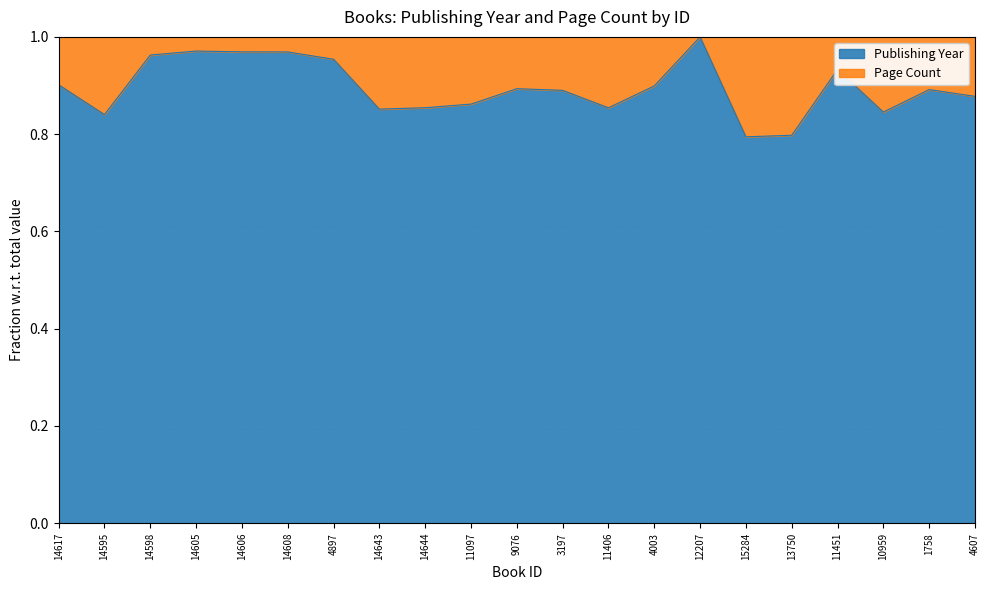

Reading right to left, transcribe all the data shown in this chart.

4607=0.9	1758=0.9	10959=0.8	11451=0.9	13750=0.8	15284=0.8	12207=1.0	4003=0.9	11406=0.9	3197=0.9	9076=0.9	11097=0.9	14644=0.9	14643=0.9	4897=1.0	14608=1.0	14606=1.0	14605=1.0	14598=1.0	14595=0.8	14617=0.9